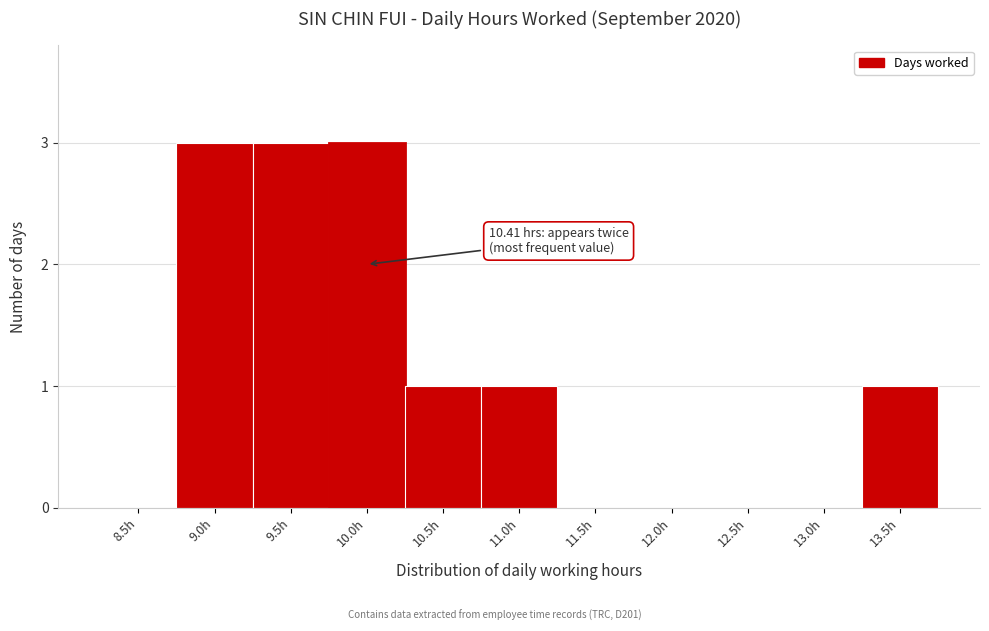

Reading right to left, list all the values displayed in this chart.

13.5h=1	13.0h=0	12.5h=0	12.0h=0	11.5h=0	11.0h=1	10.5h=1	10.0h=3	9.5h=3	9.0h=3	8.5h=0